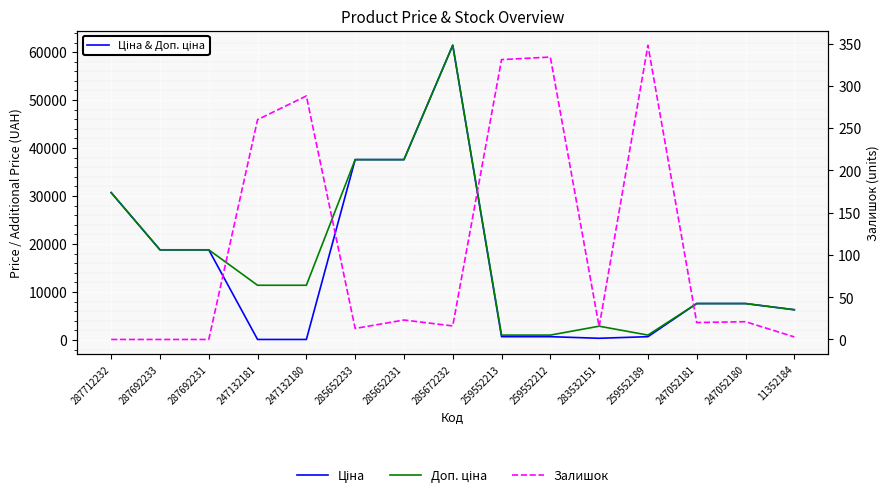

Which series changed the most between 247132180 and 285652231?

Ціна